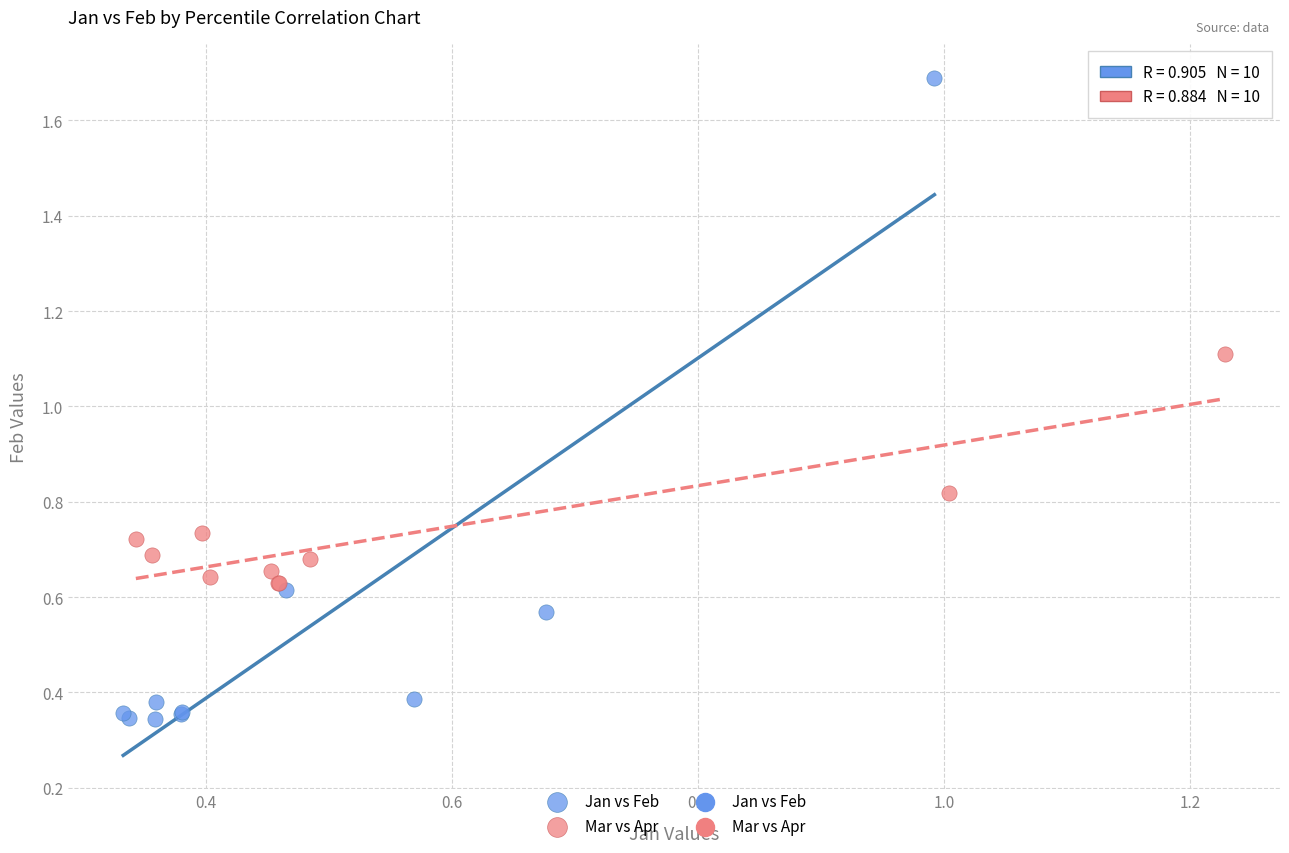

Which series contains the highest Y value?

Jan vs Feb